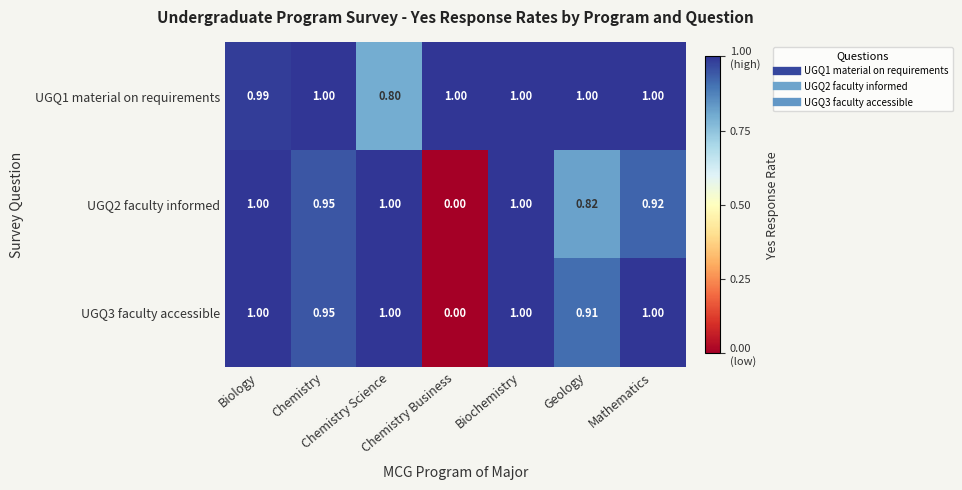

Which series has the largest total across all categories?

UGQ1 material on requirements